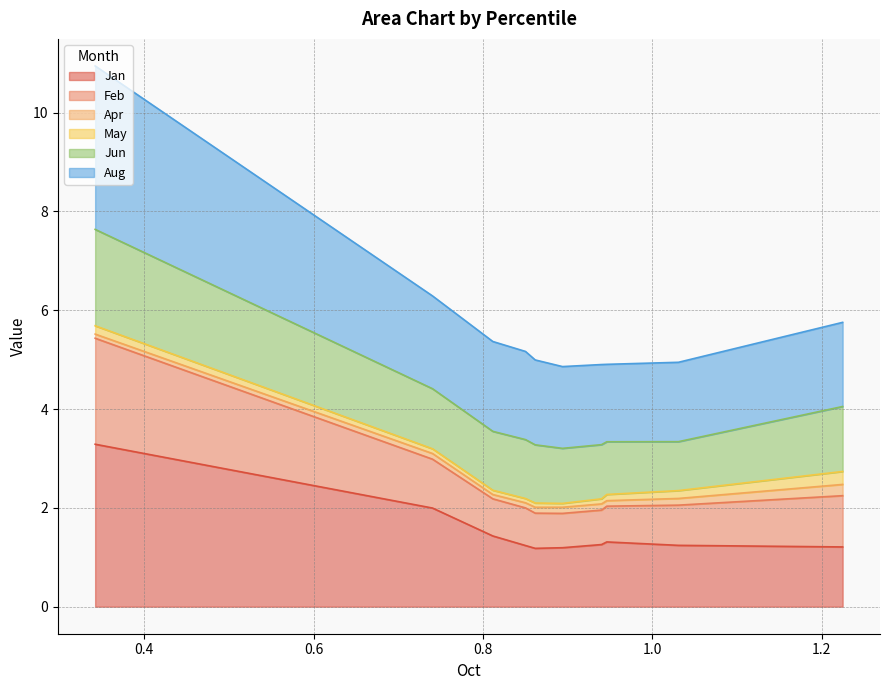

What is the average value of the Jan series?

1.5